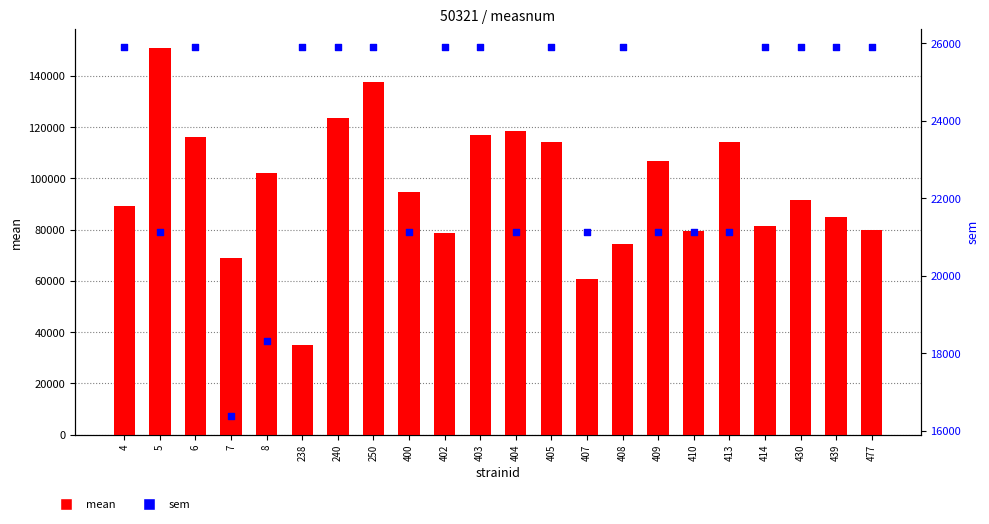

At how many categories does at least one series exceed 84055?

14